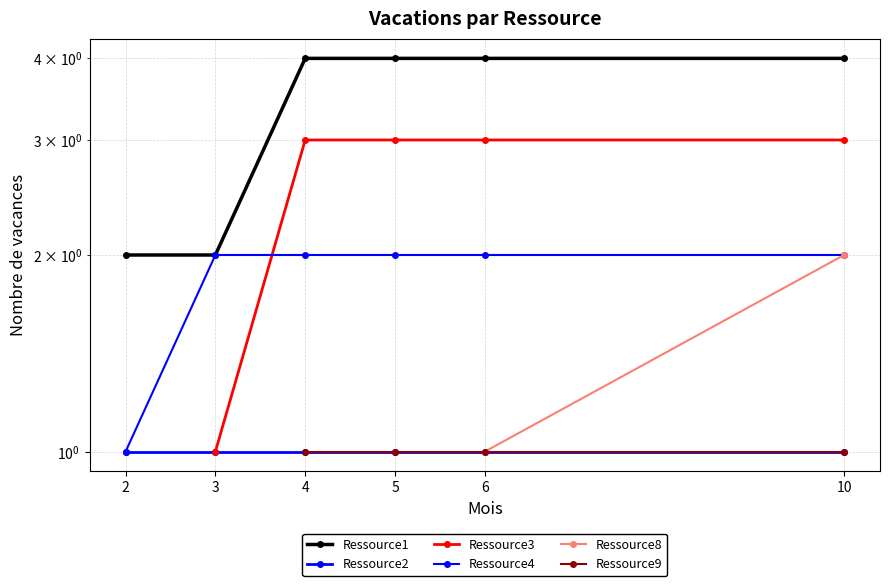

True or false: Ressource9 and Ressource4 cross at least once.

False